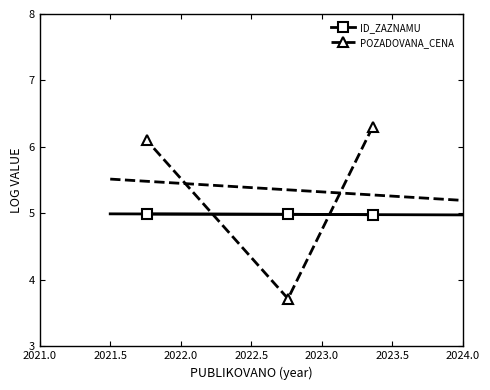

List the series in order of their peak value, lowest first.

ID_ZAZNAMU, POZADOVANA_CENA